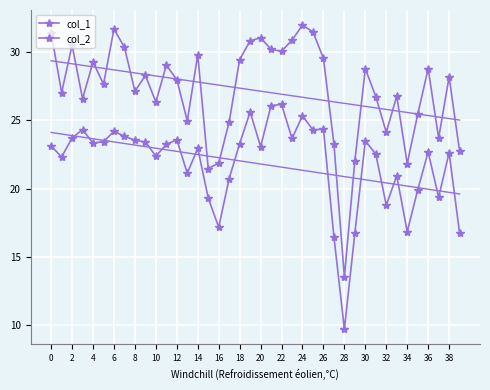

Which series has the largest total across all categories?

col_1